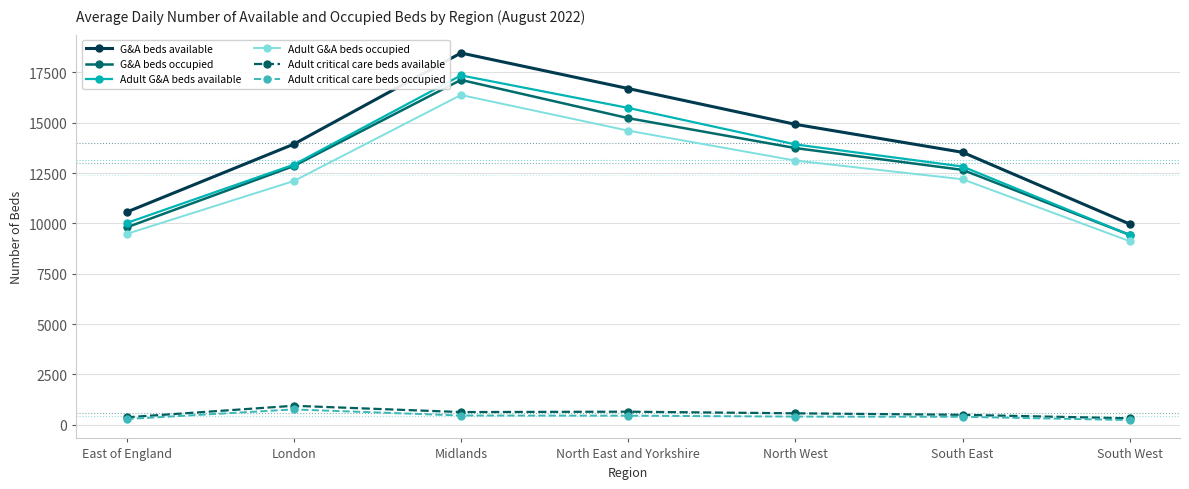

At which category is the sum across all series the highest?

Midlands